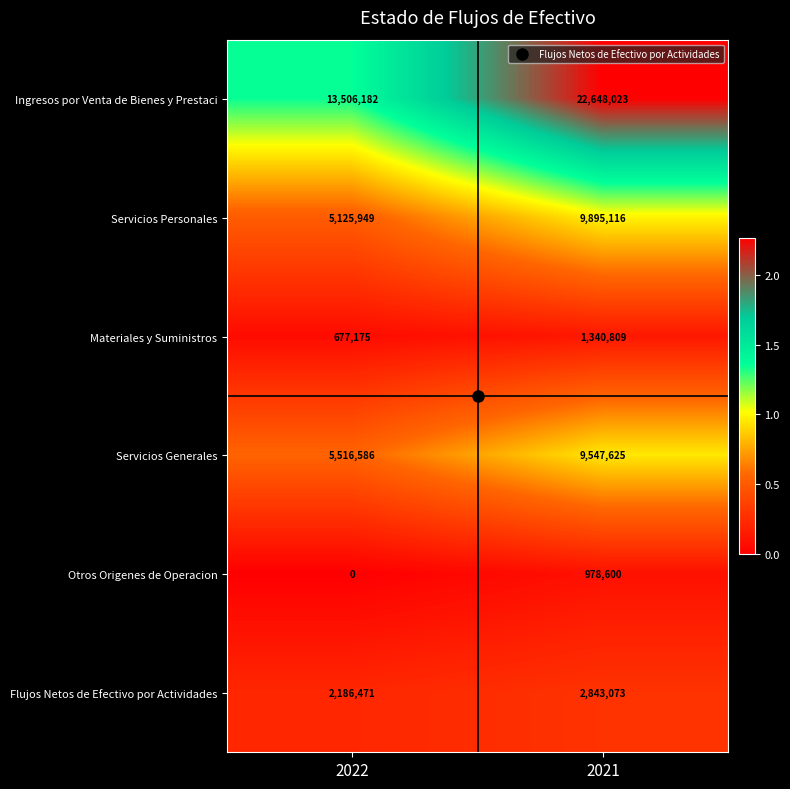

What is the spread (max minus min) of values at 2022?

13506182